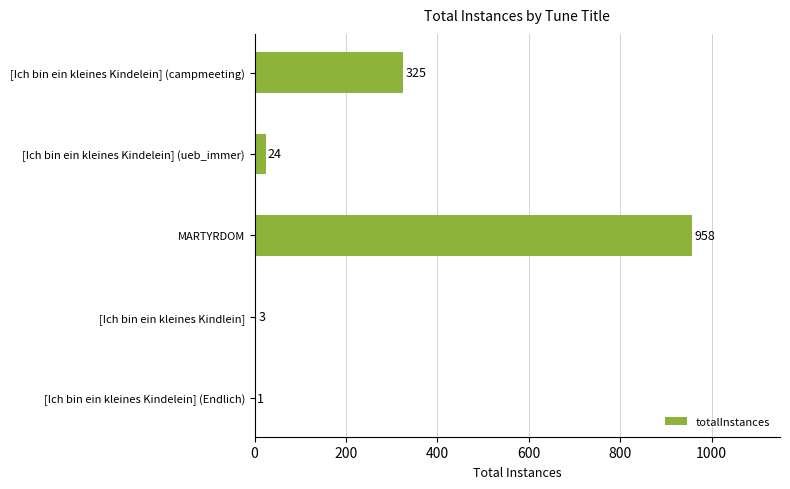

Which label corresponds to the largest value in the chart?

MARTYRDOM